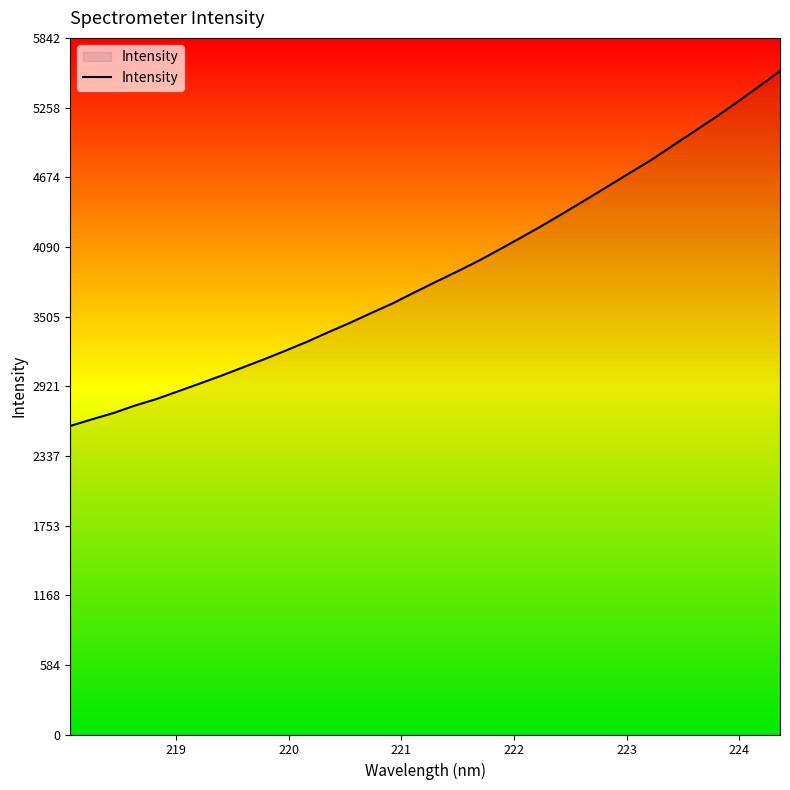

What is the difference between the maximum and minimum values?

2976.1